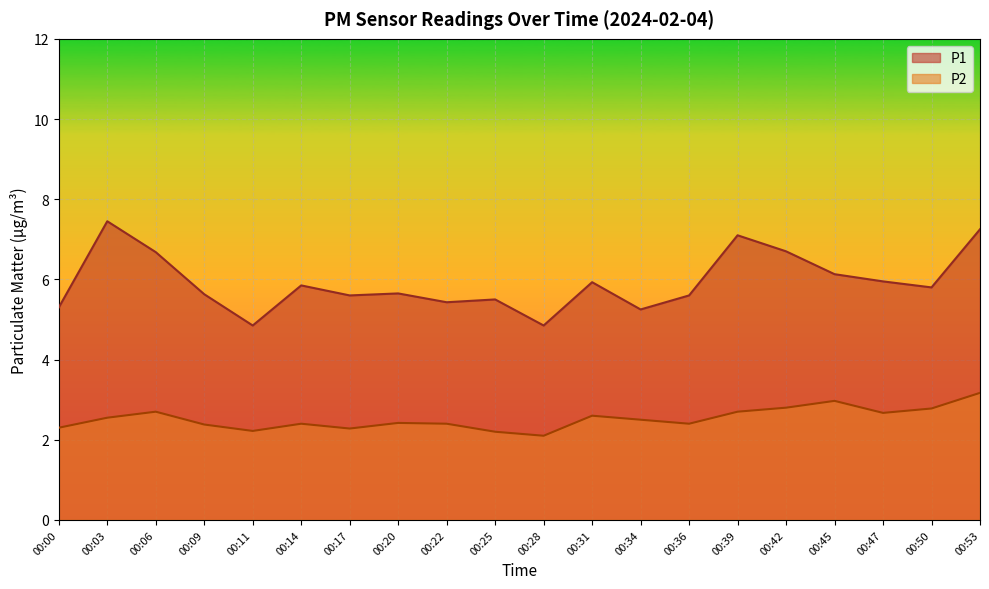

Which series has the widest spread of values?

P1